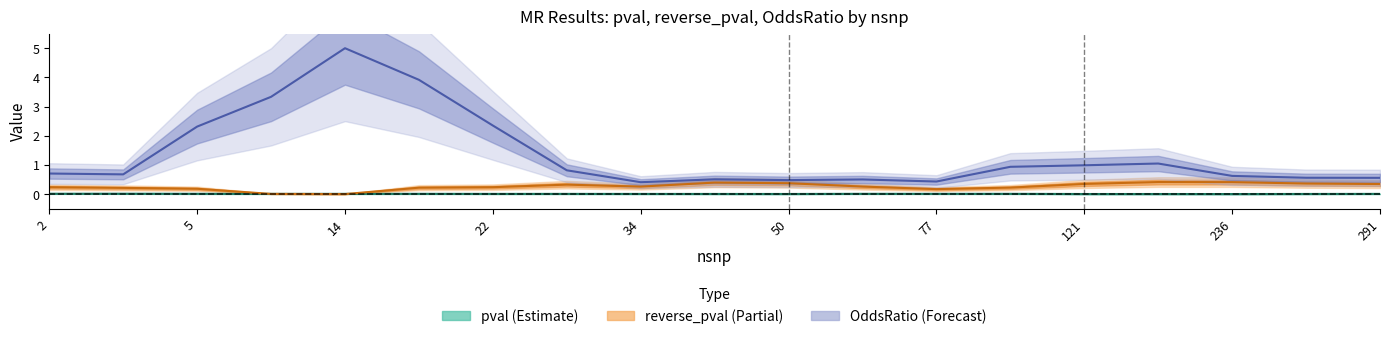

List the series in order of their overall mean, lowest first.

pval, reverse_pval, OddsRatio